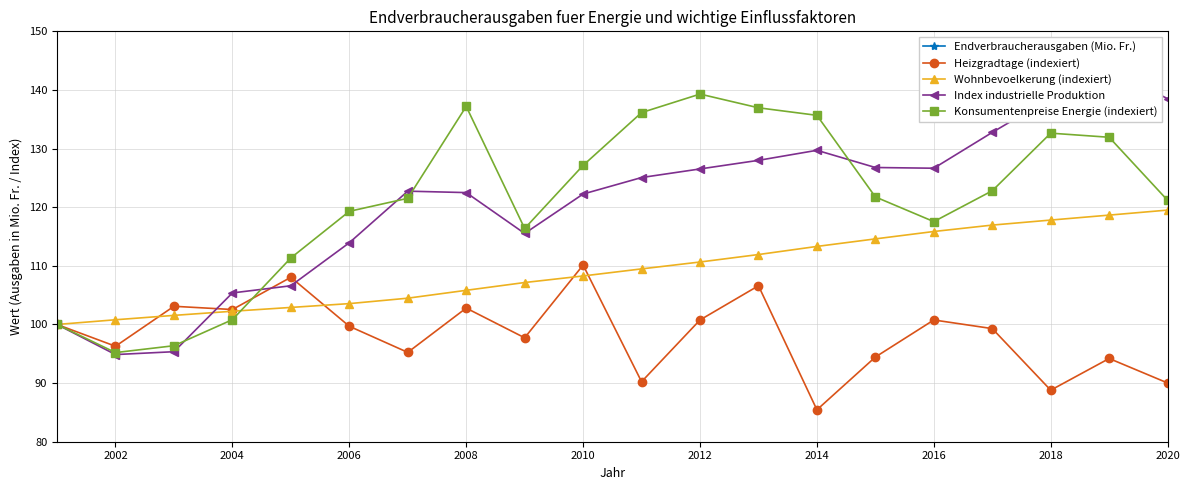

Does the chart have visible grid lines?

Yes